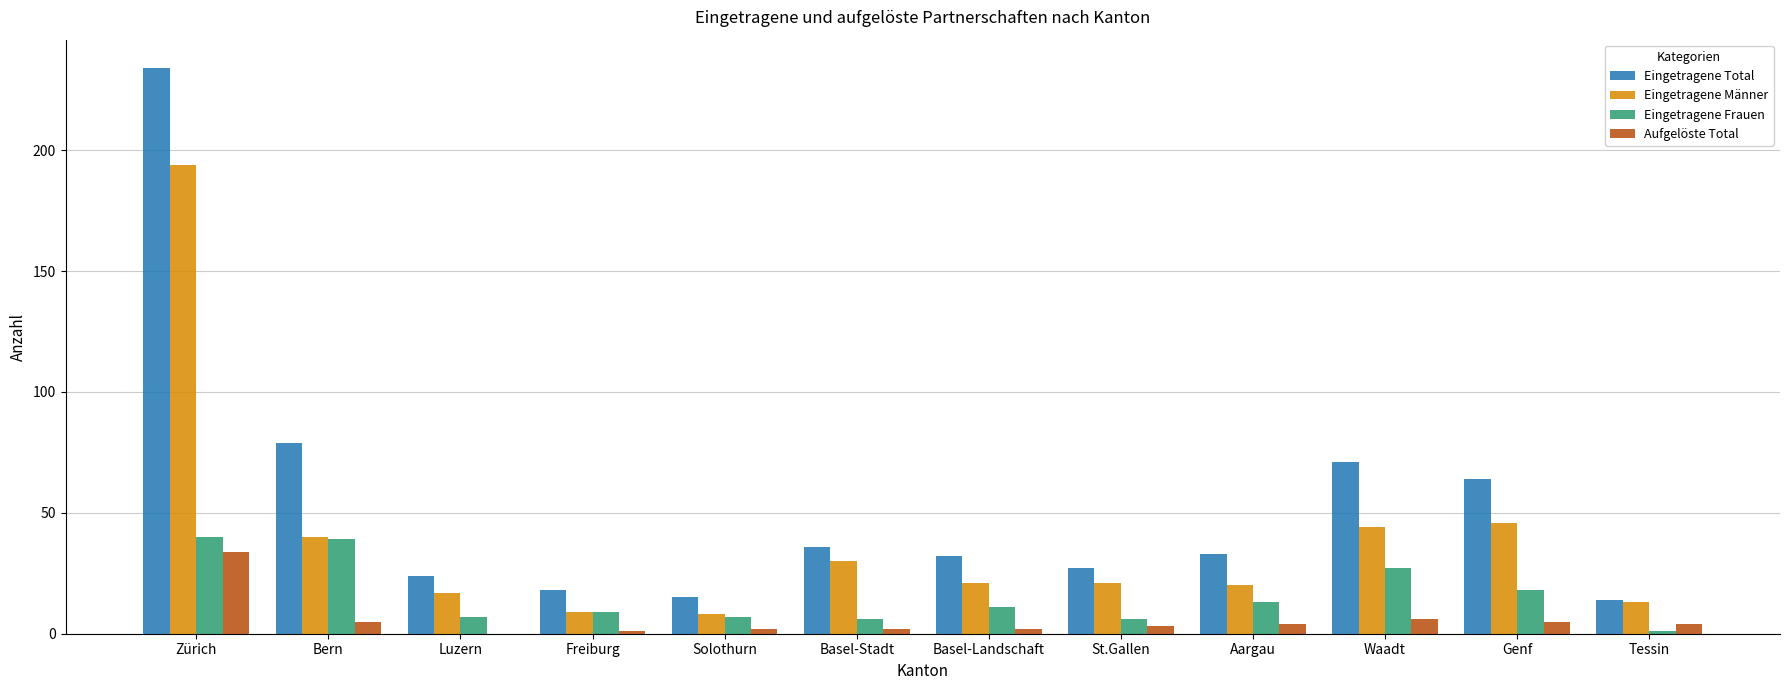

At which label does Aufgelöste Total reach its peak?

Zürich